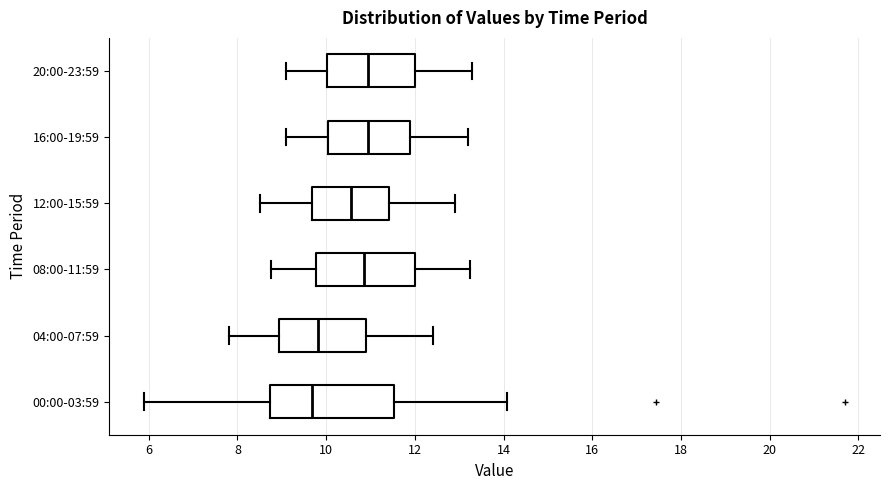

Reading bottom to top, read every box against the x-axis: the position of its median line, the range the box covers, and the ends of its whiskers. The values are not printed on the chart, so give them approximately, as read against the axis.

00:00-03:59: median 9.6, box 8.8 to 11.6, whiskers 6.0 to 14.0
04:00-07:59: median 9.8, box 9.0 to 11.0, whiskers 7.8 to 12.4
08:00-11:59: median 10.8, box 9.8 to 12.0, whiskers 8.8 to 13.2
12:00-15:59: median 10.6, box 9.6 to 11.4, whiskers 8.6 to 13.0
16:00-19:59: median 11.0, box 10.0 to 12.0, whiskers 9.2 to 13.2
20:00-23:59: median 11.0, box 10.0 to 12.0, whiskers 9.2 to 13.4